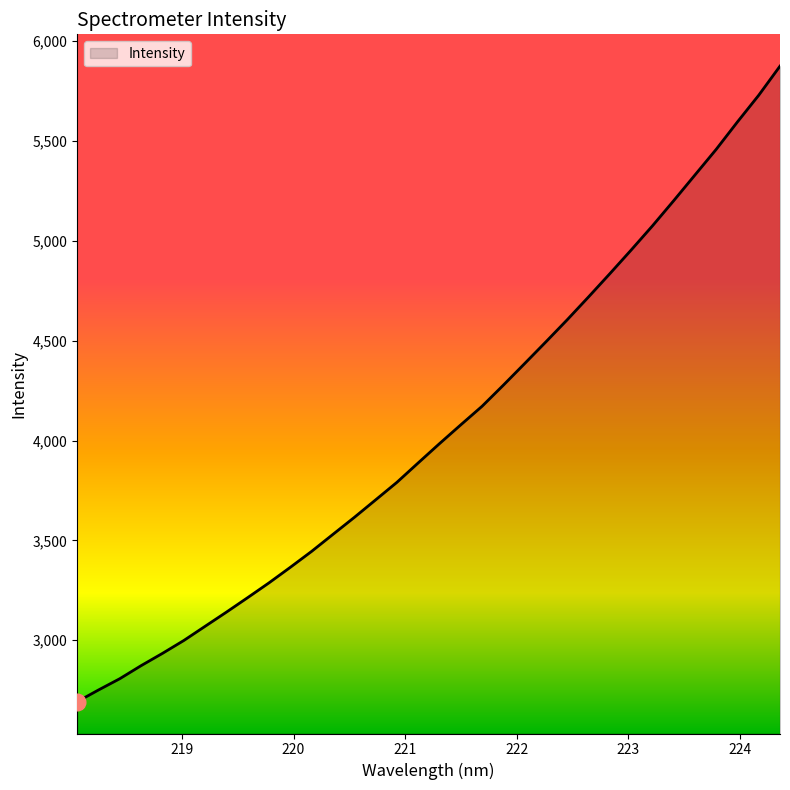

What is the difference between the maximum and minimum values?

3183.1